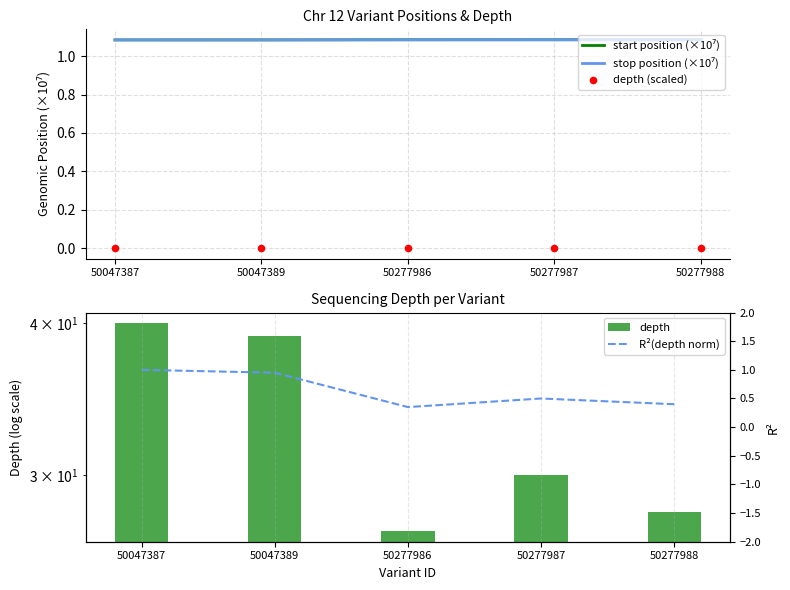

Which series has the largest total across all categories?

depth